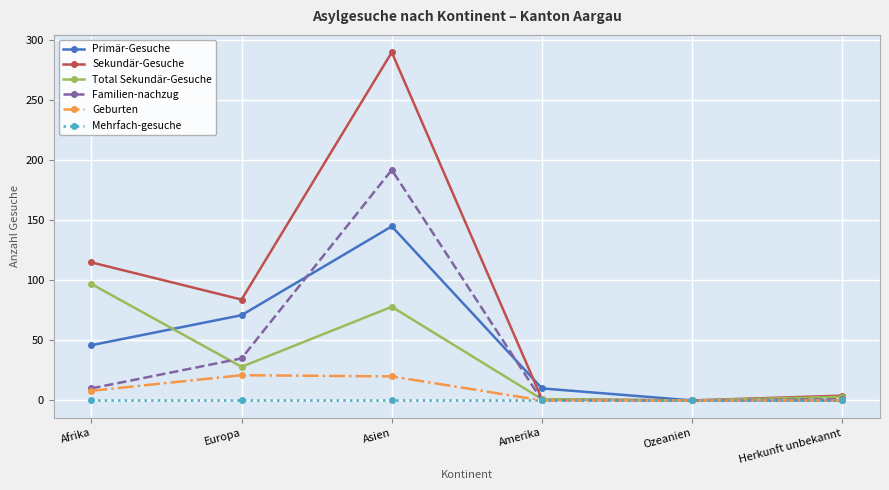

True or false: Total Sekundär-Gesuche has a value of 97 at Afrika.

True